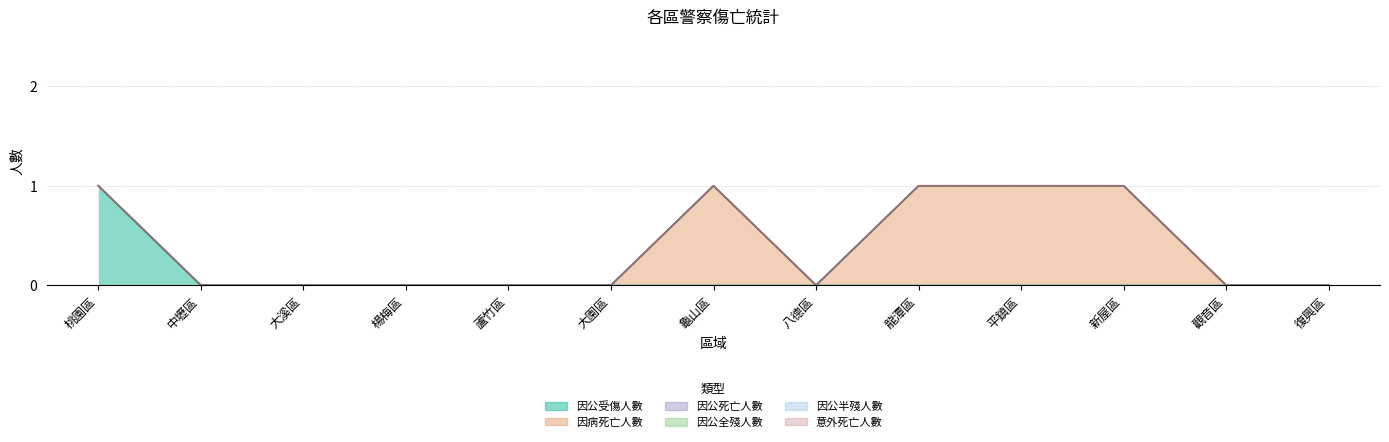

What is the label of the 12th point from the right?

中壢區